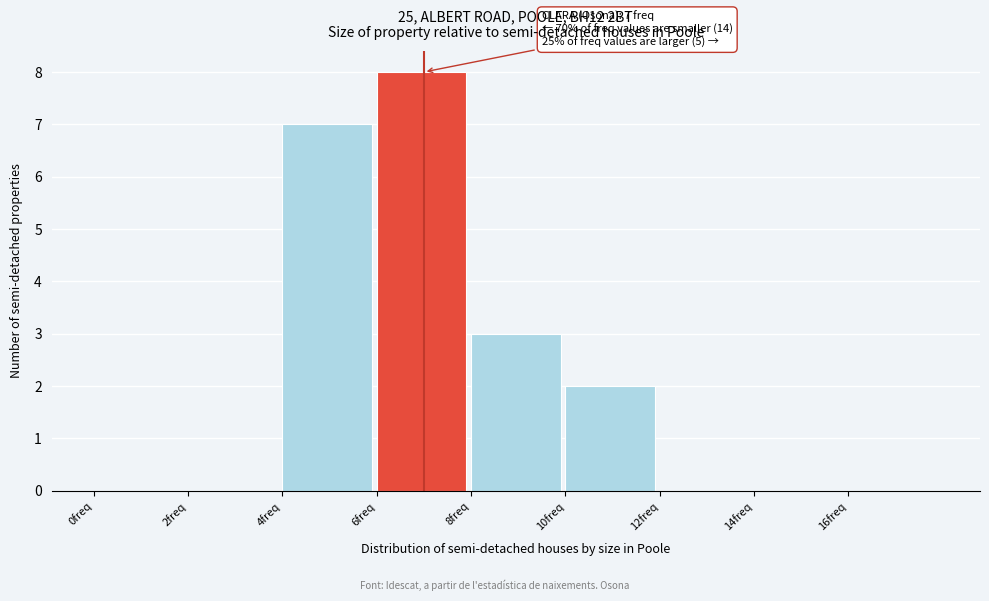

Which range on the x-axis has the tallest bar?

6 to 8